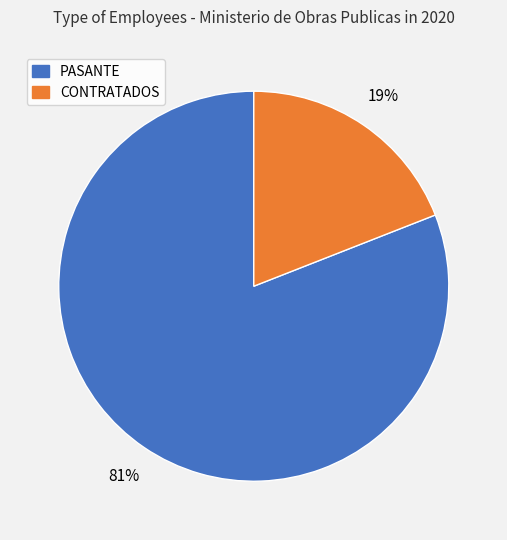

Is there a majority slice in this chart?

Yes